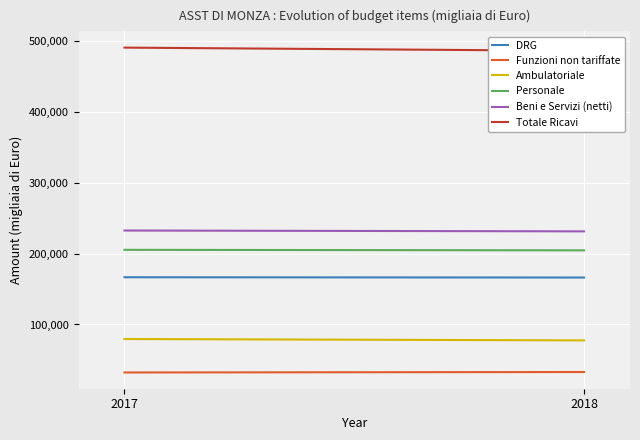

What are all the series names shown in the legend?

DRG, Funzioni non tariffate, Ambulatoriale, Personale, Beni e Servizi (netti), Totale Ricavi